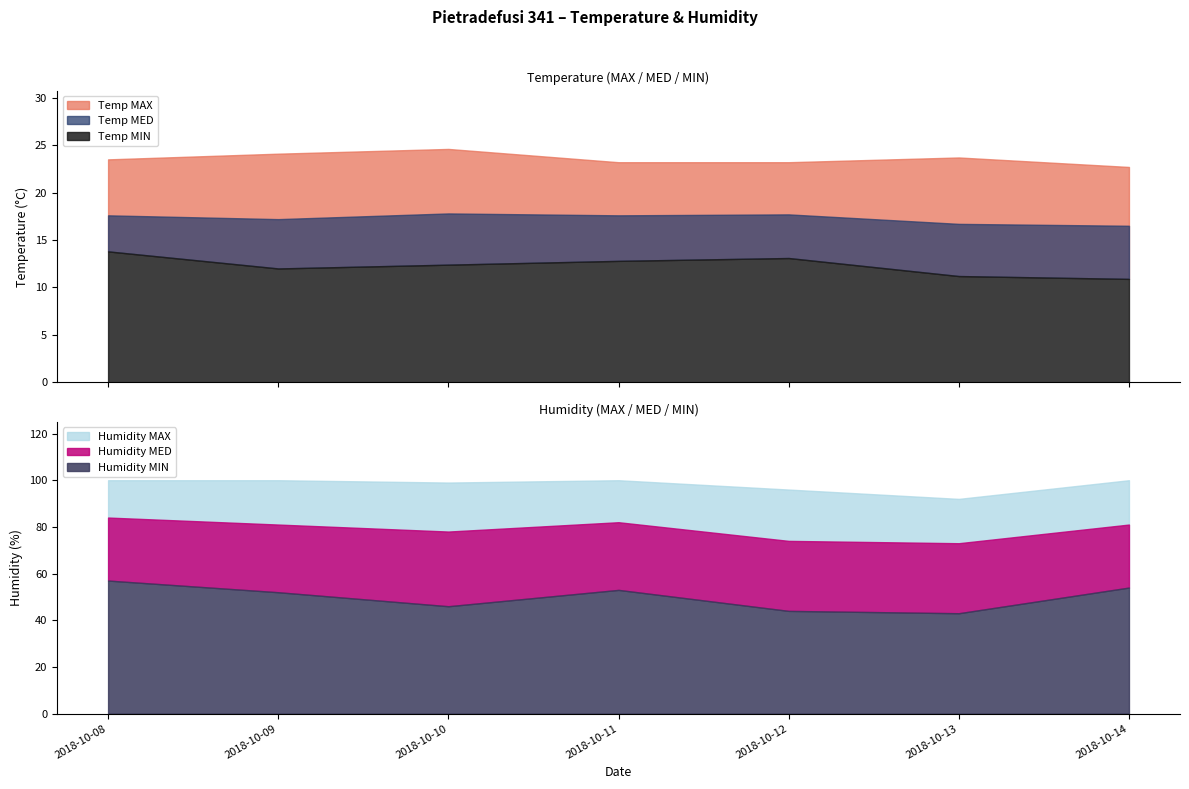

What is the highest value of the Humidity MIN series?

57.0